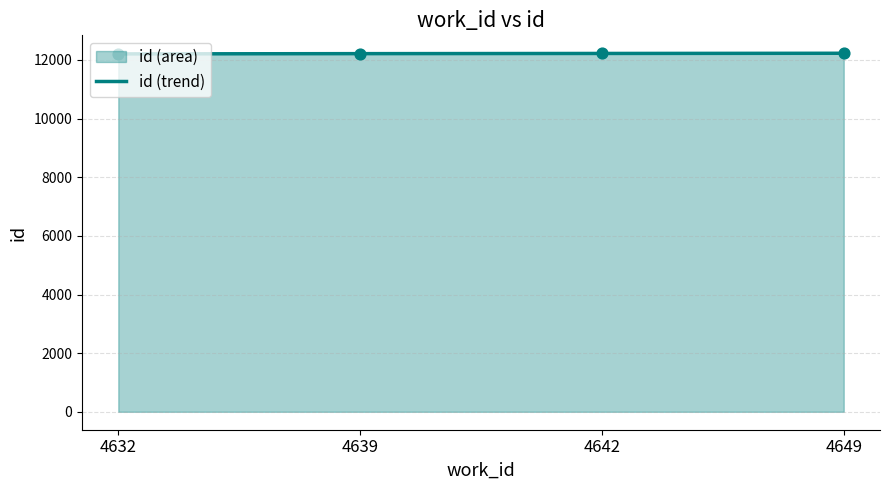

Approximately how many times larger is the value at 4649 compared to 4639?

1.0